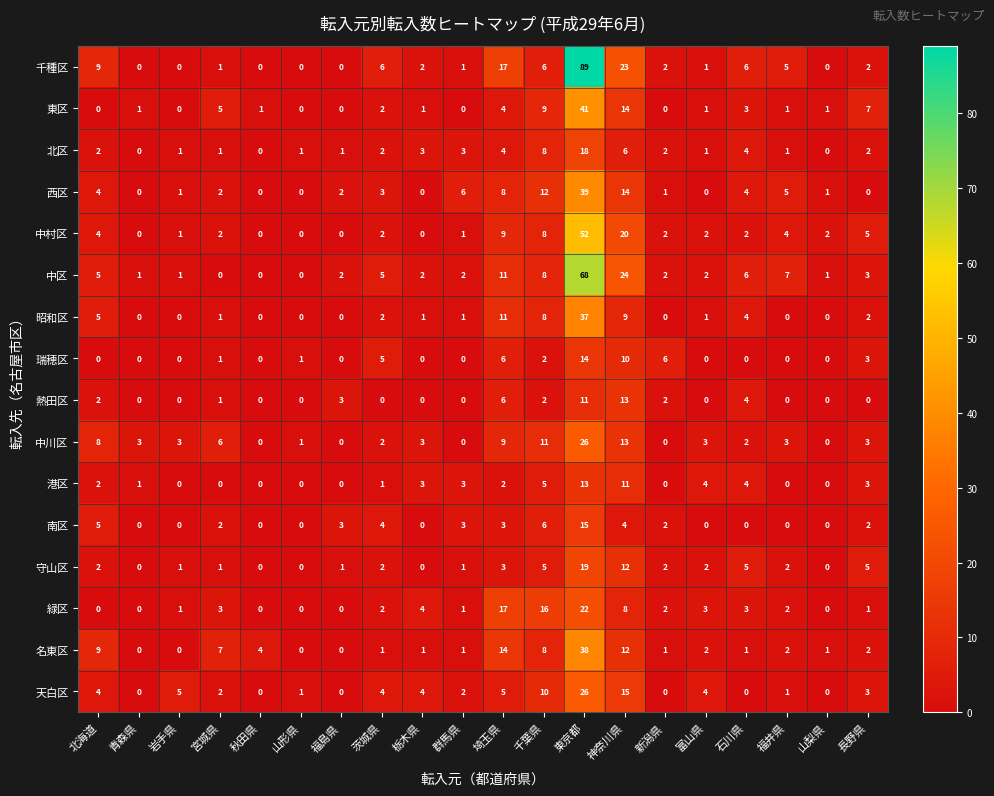

The value of 守山区 at 山梨県 is 7. True or false?

False